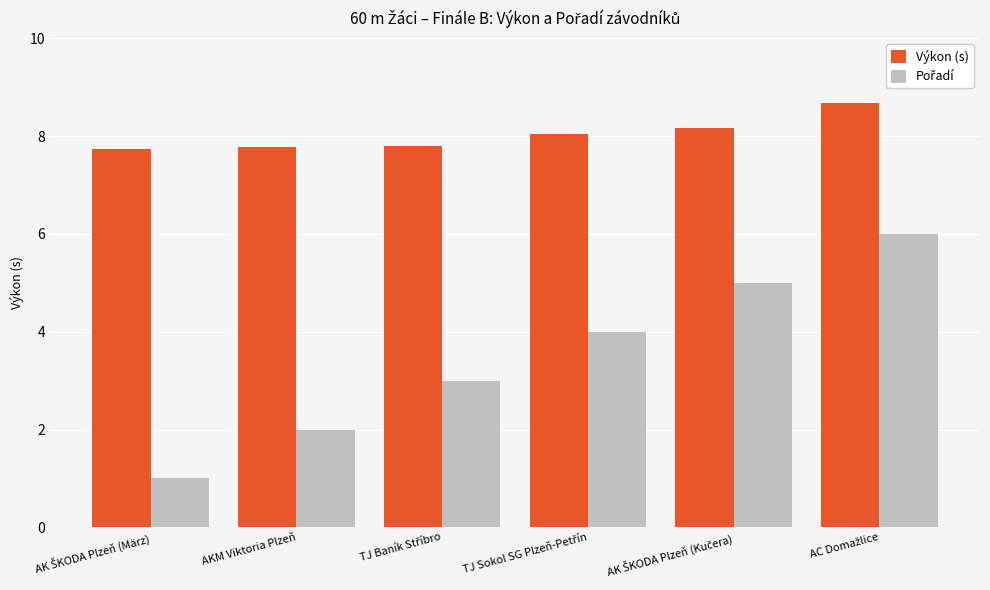

What is the lowest value of the Výkon (s) series?

7.7